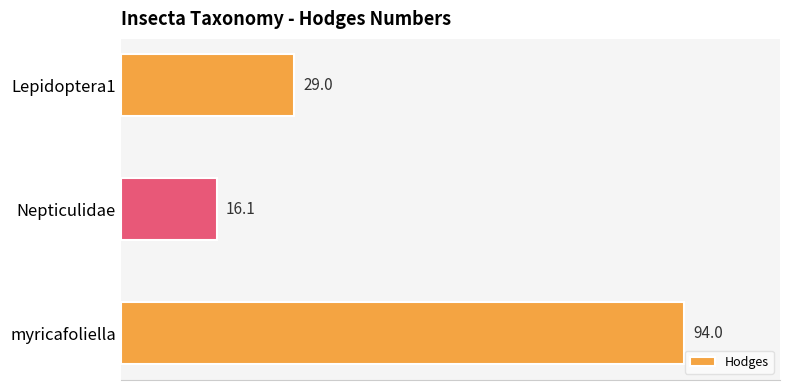

What is the change in value from Lepidoptera1 to myricafoliella?

+65.0